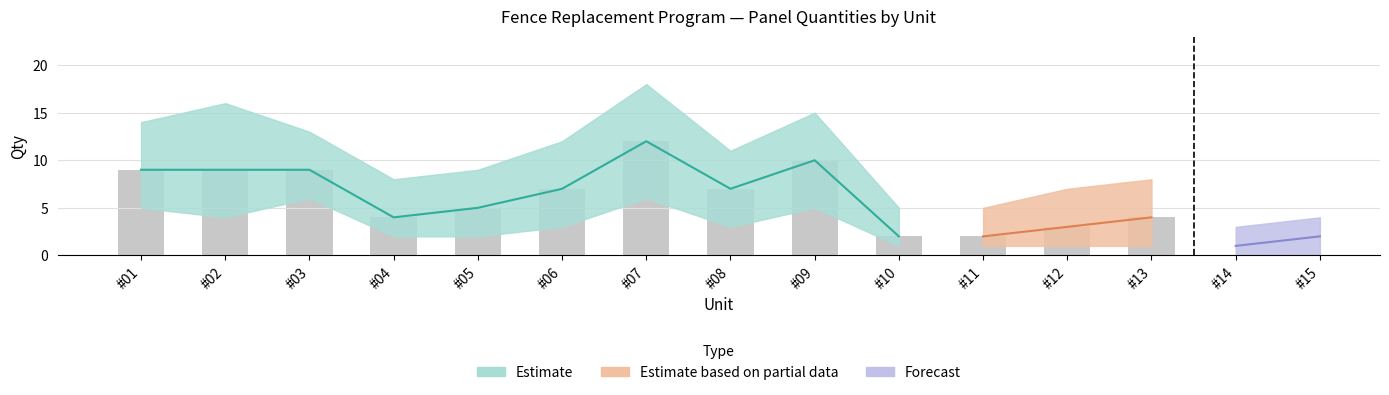

The Upper Bound series shows 20 at #07. True or false?

False